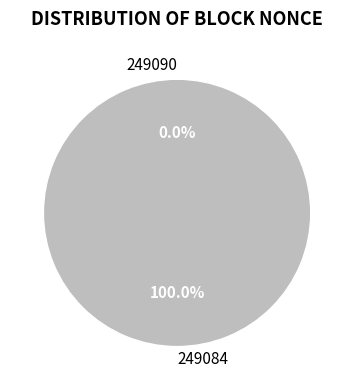

How many slices are in this pie chart?

2